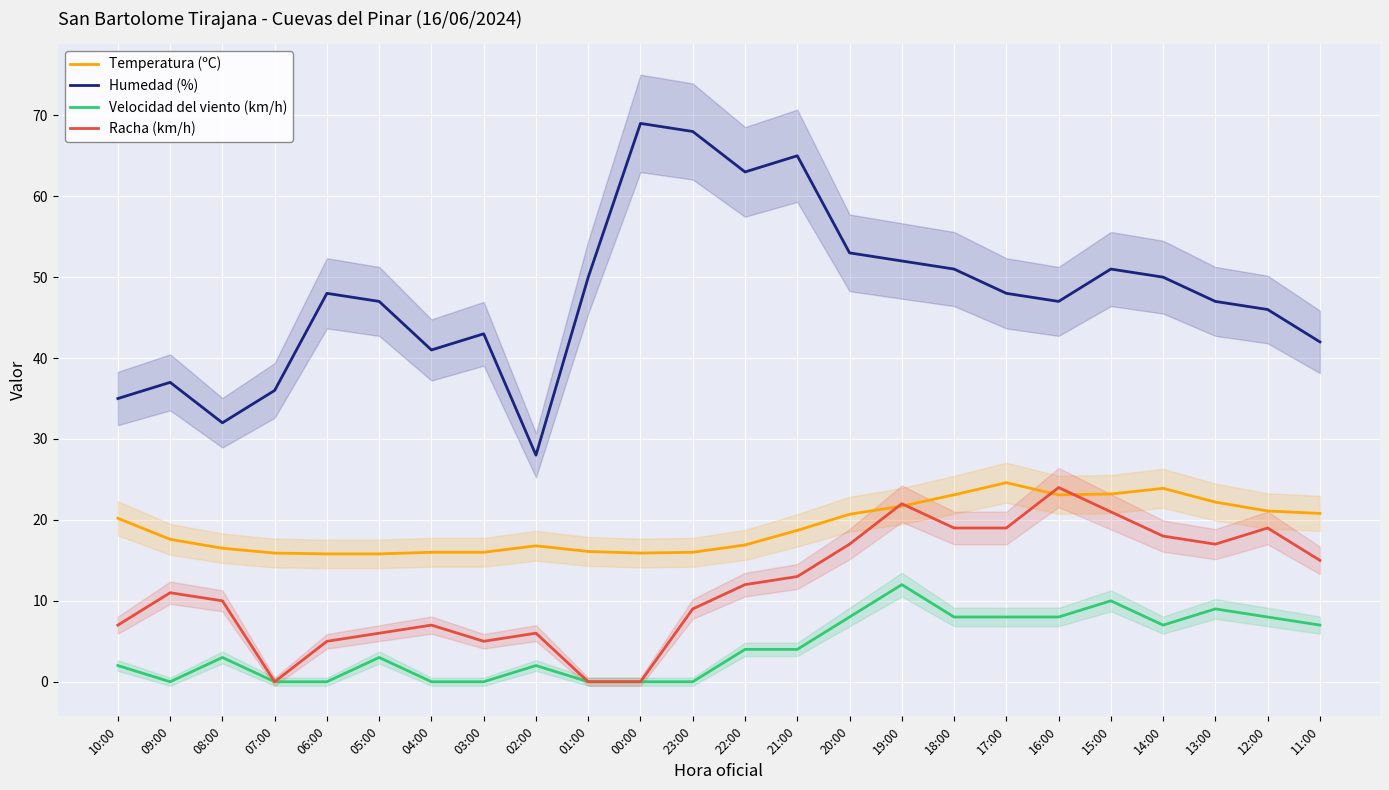

Reading left to right, transcribe all the data shown in this chart.

Temperatura (ºC): 20.2	17.6	16.5	15.9	15.8	15.8	16.0	16.0	16.8	16.1	15.9	16.0	16.9	18.7	20.7	21.7	23.1	24.6	23.1	23.2	23.9	22.2	21.1	20.8
Humedad (%): 35.0	37.0	32.0	36.0	48.0	47.0	41.0	43.0	28.0	50.0	69.0	68.0	63.0	65.0	53.0	52.0	51.0	48.0	47.0	51.0	50.0	47.0	46.0	42.0
Velocidad del viento (km/h): 2.0	0.0	3.0	0.0	0.0	3.0	0.0	0.0	2.0	0.0	0.0	0.0	4.0	4.0	8.0	12.0	8.0	8.0	8.0	10.0	7.0	9.0	8.0	7.0
Racha (km/h): 7.0	11.0	10.0	0.0	5.0	6.0	7.0	5.0	6.0	0.0	0.0	9.0	12.0	13.0	17.0	22.0	19.0	19.0	24.0	21.0	18.0	17.0	19.0	15.0